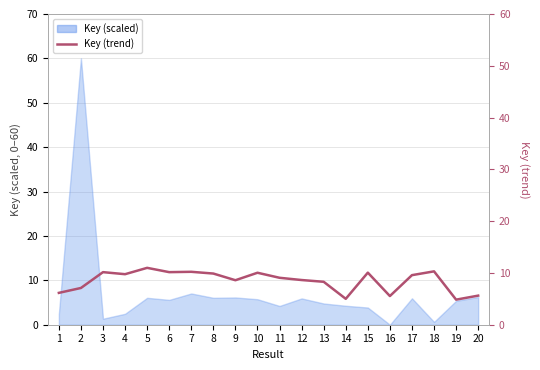

What is the sum of all values?

169.9